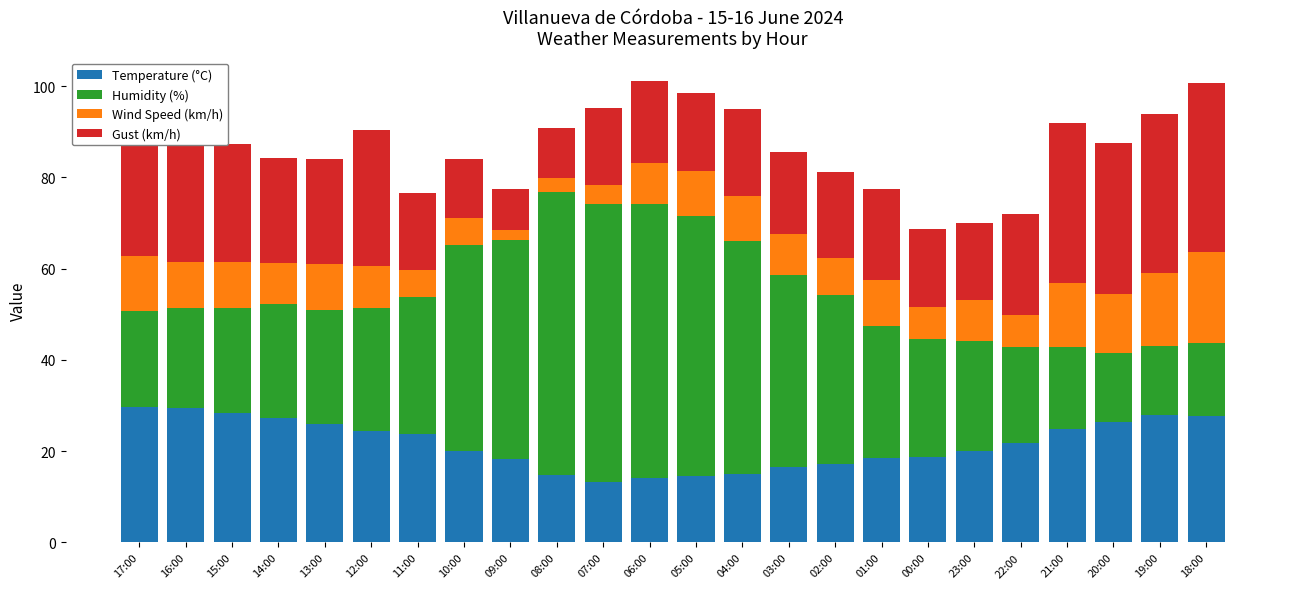

At which category is the sum across all series the highest?

06:00